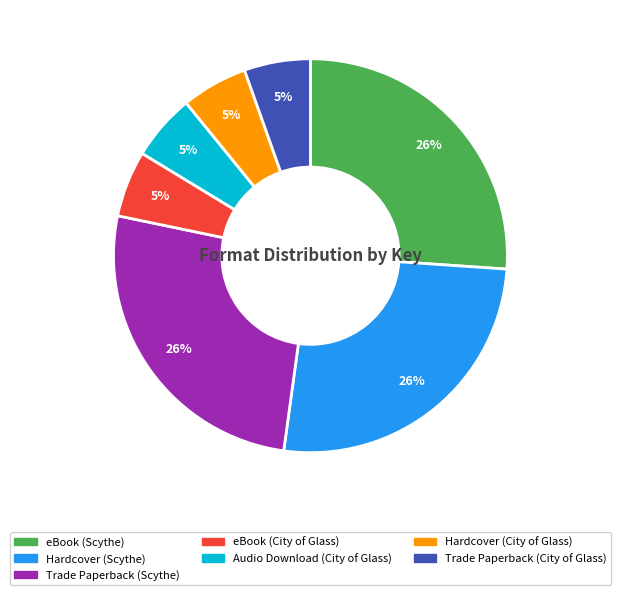

The Hardcover (Scythe) slice represents 13% of the pie. True or false?

False